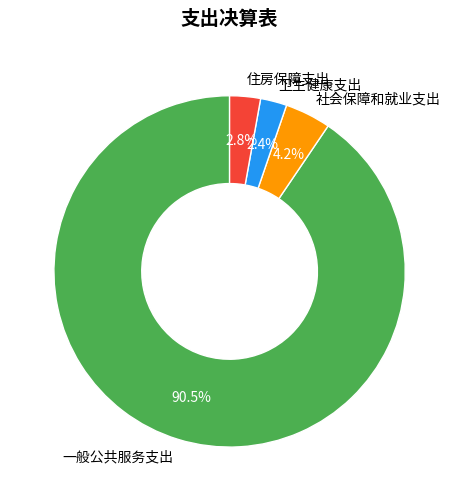

To the nearest percent, what is the combined percentage of 社会保障和就业支出 and 一般公共服务支出?

95%